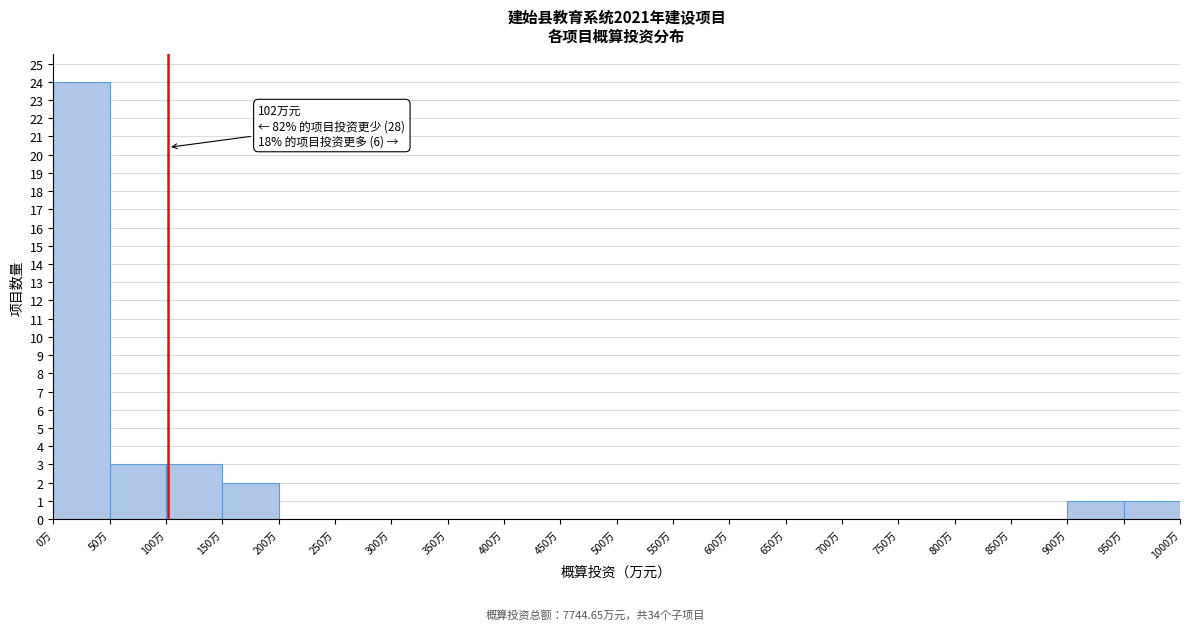

Which range on the x-axis has the tallest bar?

0 to 50